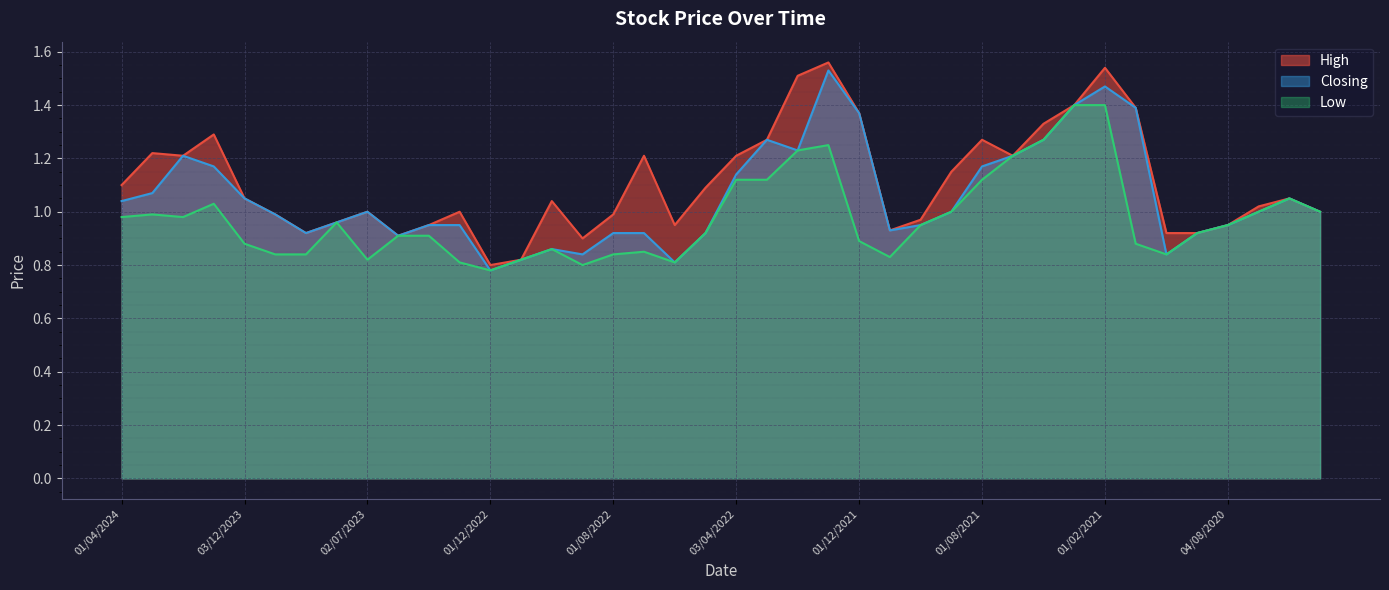

At which category does the chart reach its peak across all series?

02/01/2022